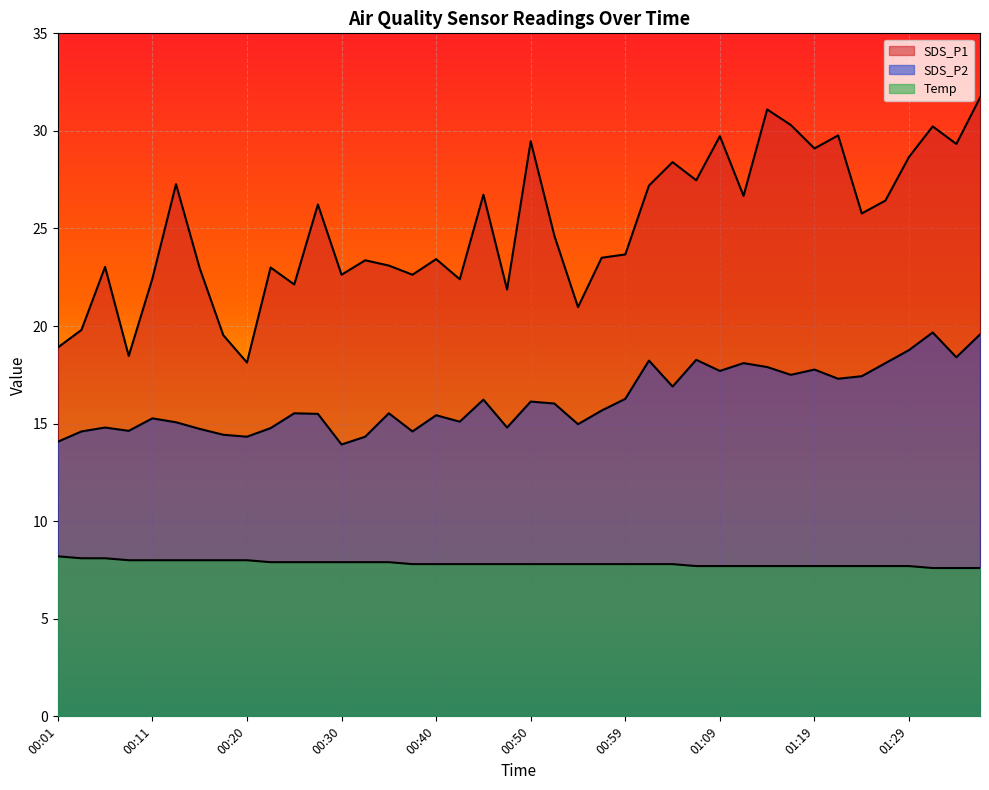

Between 00:20 and 00:54, which series saw the biggest shift?

SDS_P1